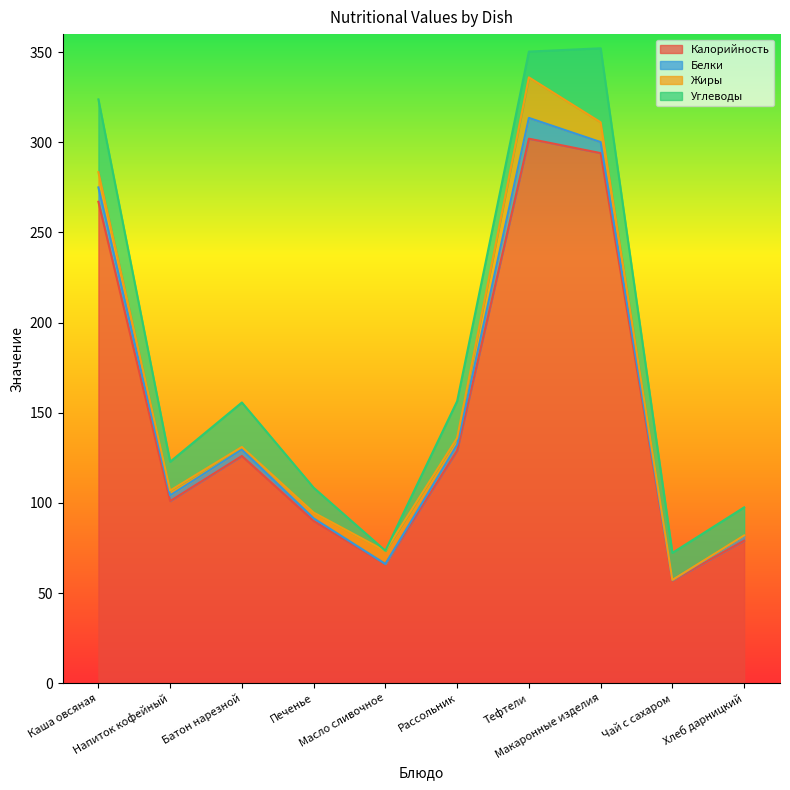

What is the value of the Калорийность point at the 4th from the left?

90.0